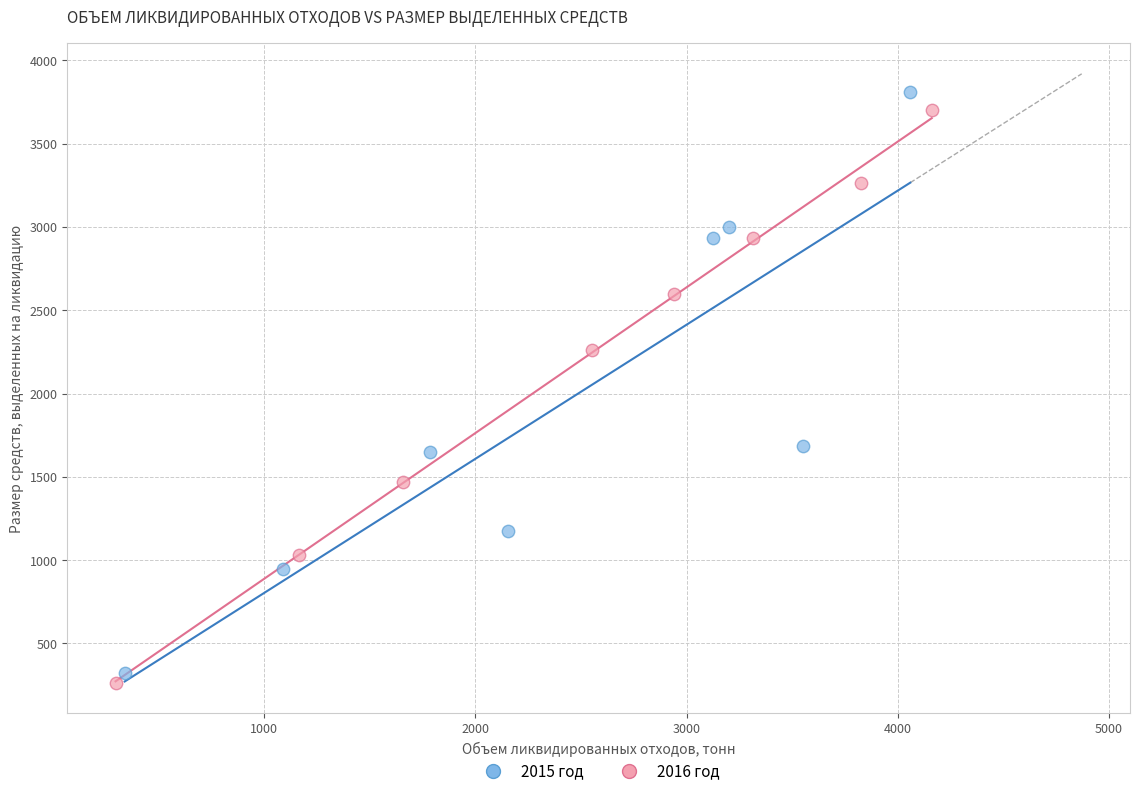

Which series reaches the minimum Y coordinate?

2016 год